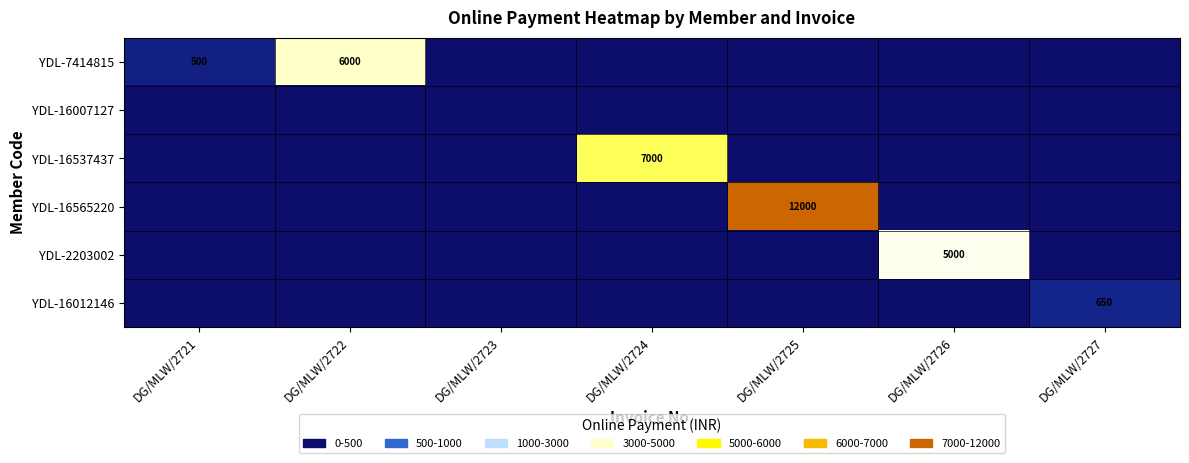

Is it true that YDL-7414815 equals 500 at DG/MLW/2721?

True